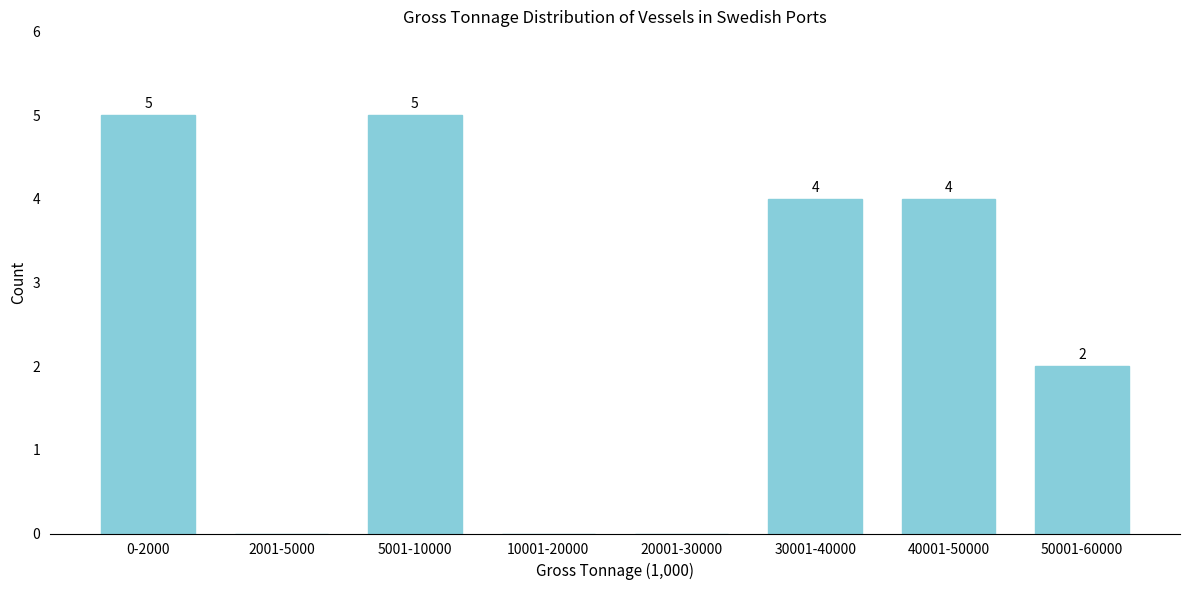

Reading left to right, transcribe all the data shown in this chart.

0-2000=5	2001-5000=0	5001-10000=5	10001-20000=0	20001-30000=0	30001-40000=4	40001-50000=4	50001-60000=2